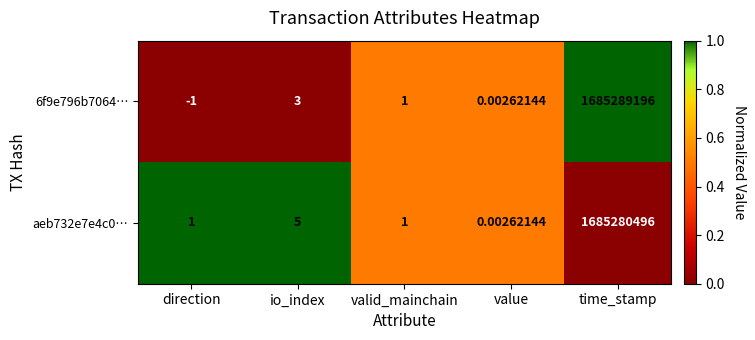

Which category has the lowest value in the aeb732e7e4c0… series?

value